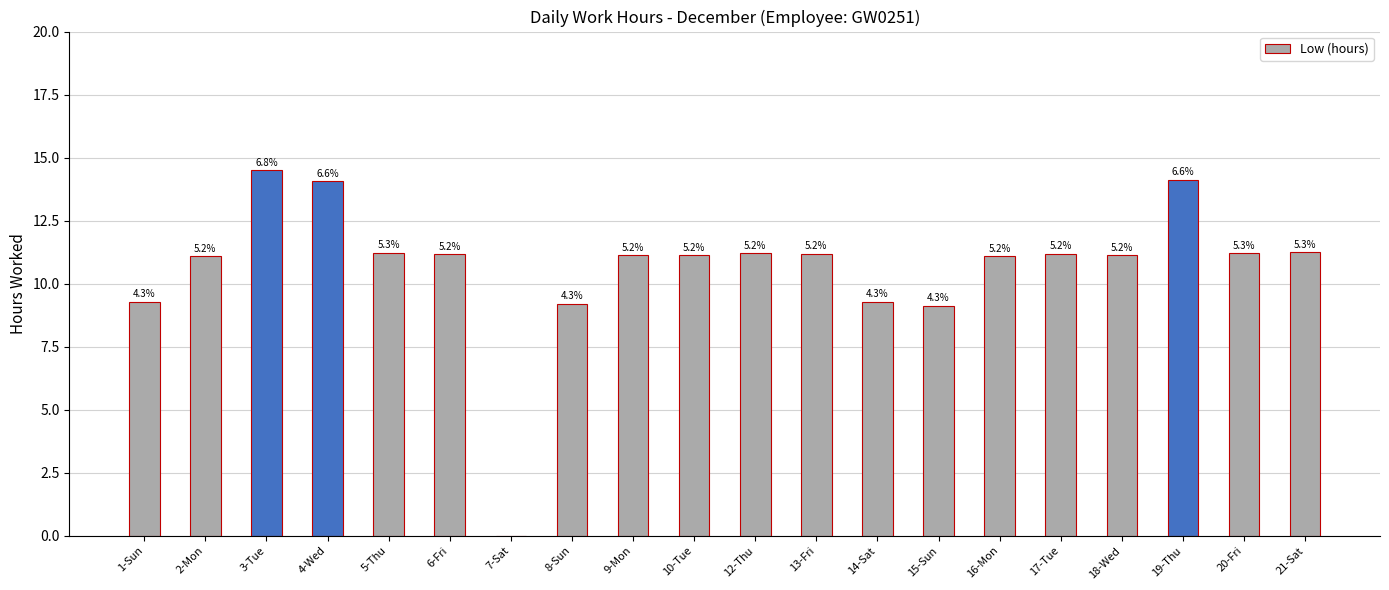

Which label corresponds to the smallest value in the chart?

7-Sat